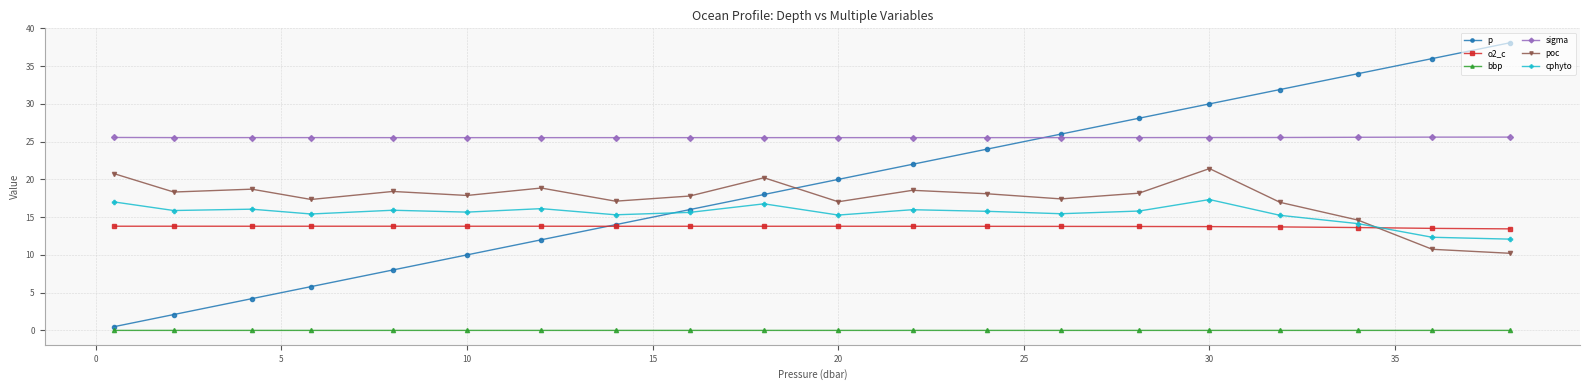

What is the difference between the second highest and minimum values in the o2_c series?

0.4